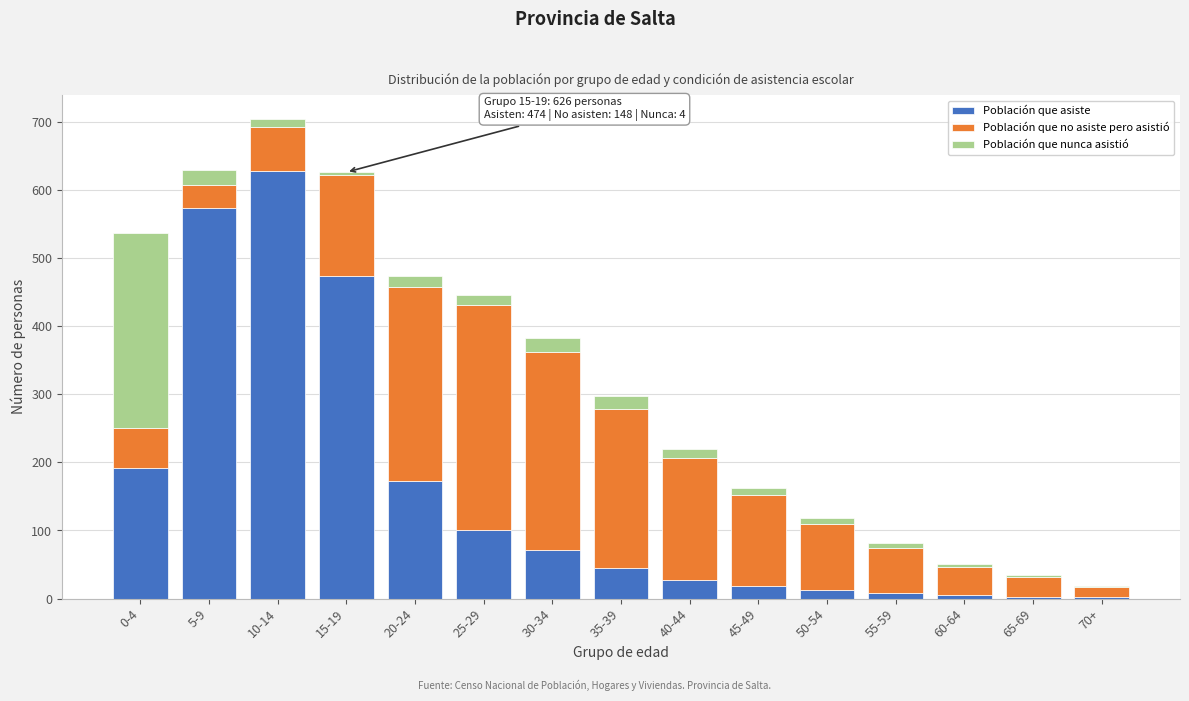

What is the sum of all Población que asiste values?

2332